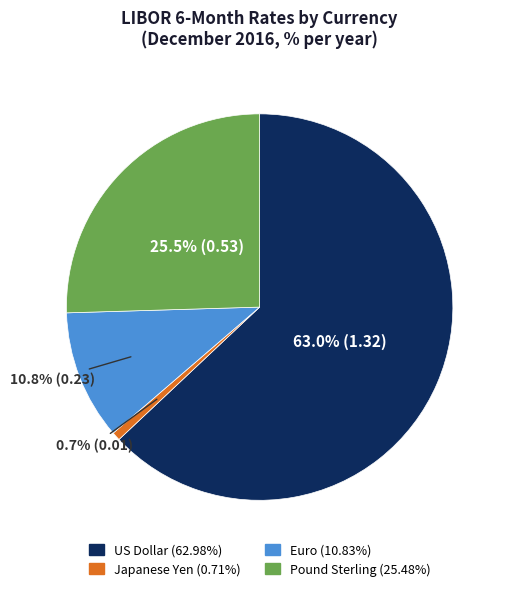

To the nearest percent, what is the average slice percentage?

25%